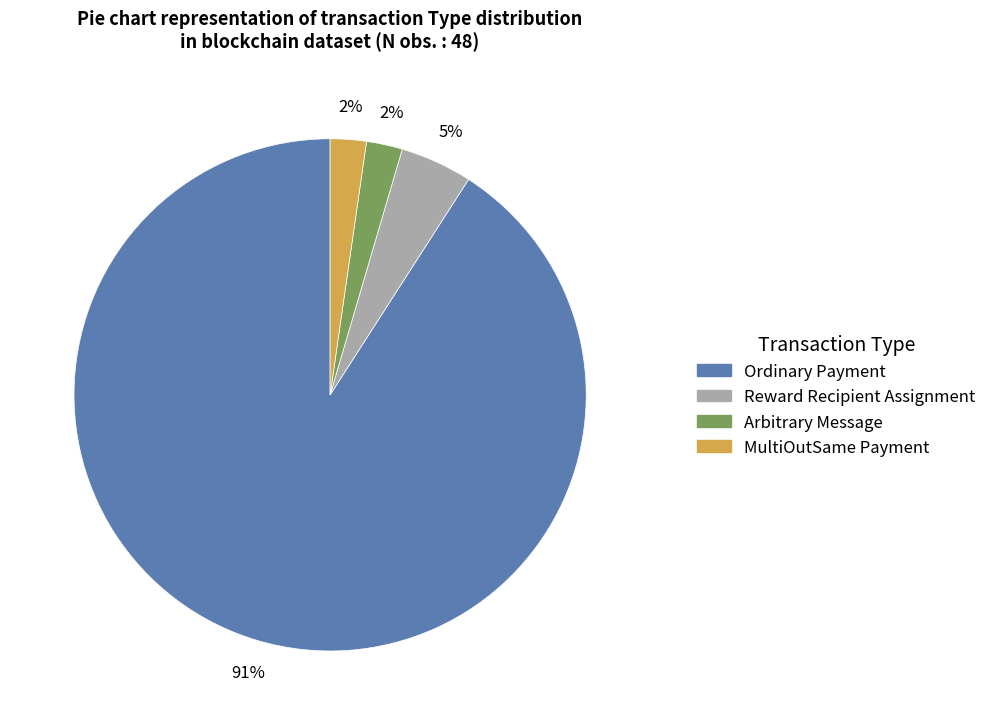

What is the largest slice in the pie chart?

Ordinary Payment